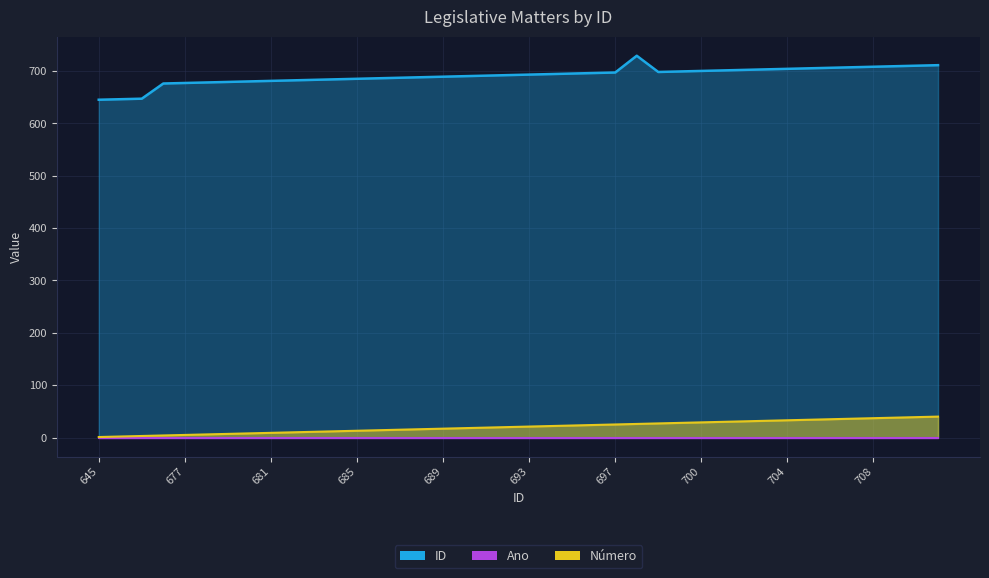

How many values in the Número series exceed 21?

19